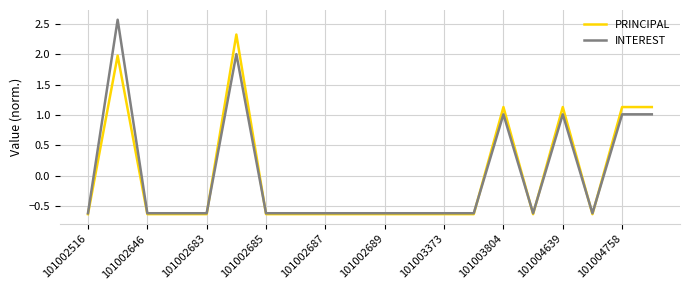

What is the lowest value of the PRINCIPAL series?

-0.6